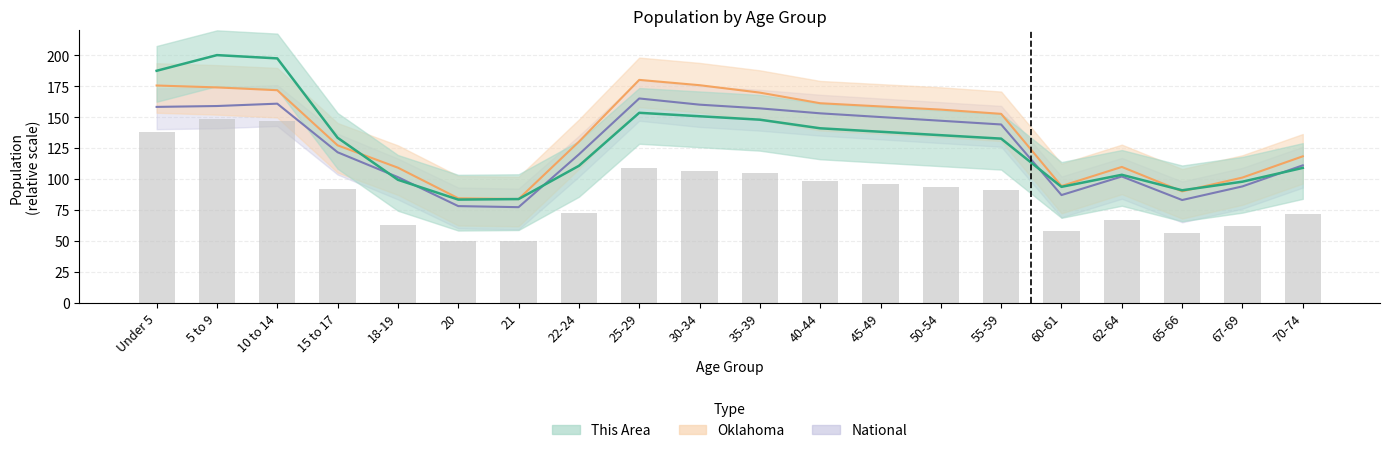

How many series are shown in this chart?

3